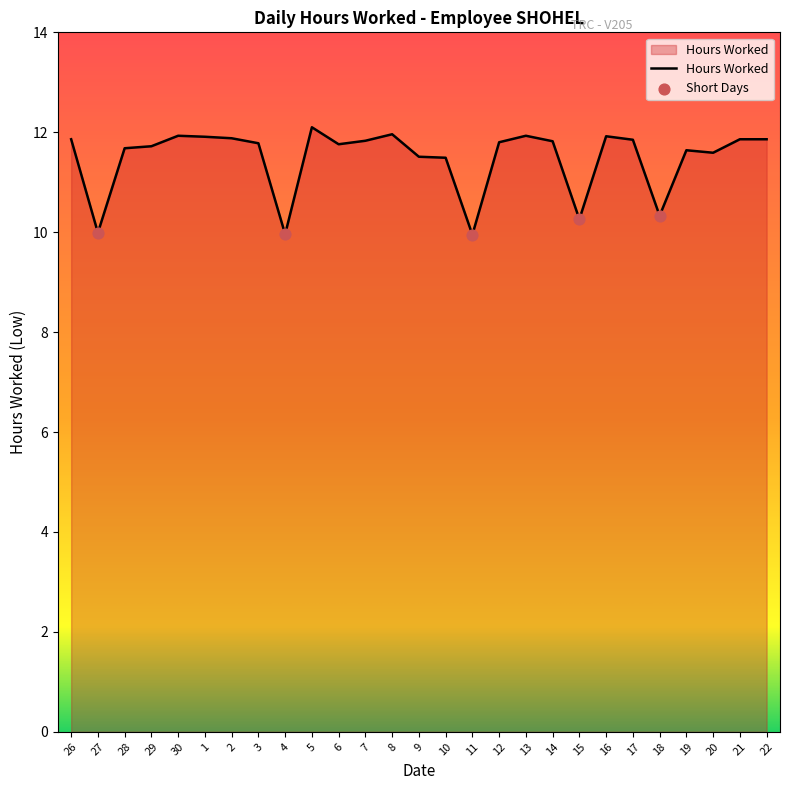

Approximately how many times larger is the value at 4 compared to 9?

0.9